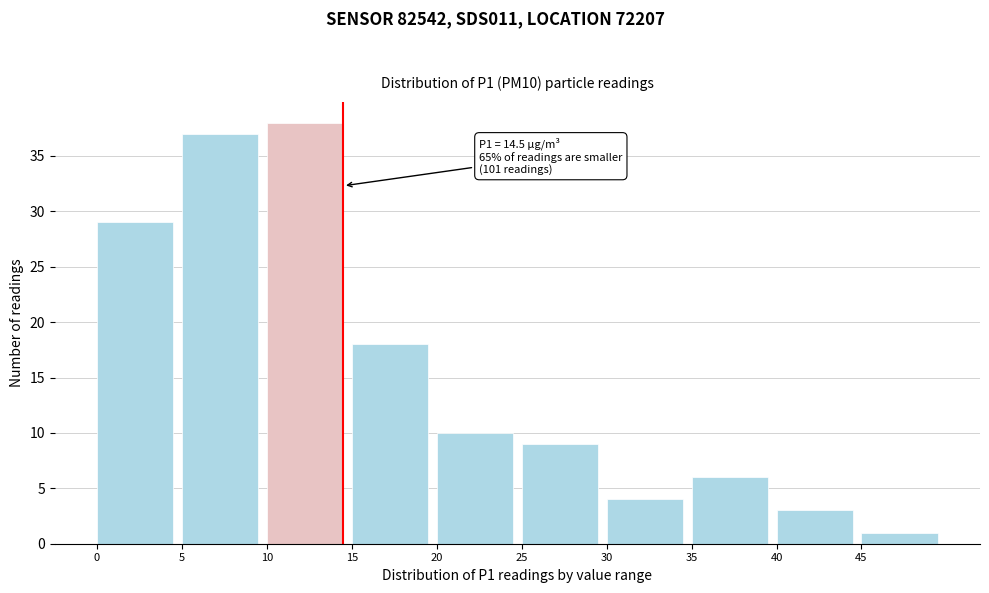

Which range on the x-axis has the tallest bar?

10 to 15